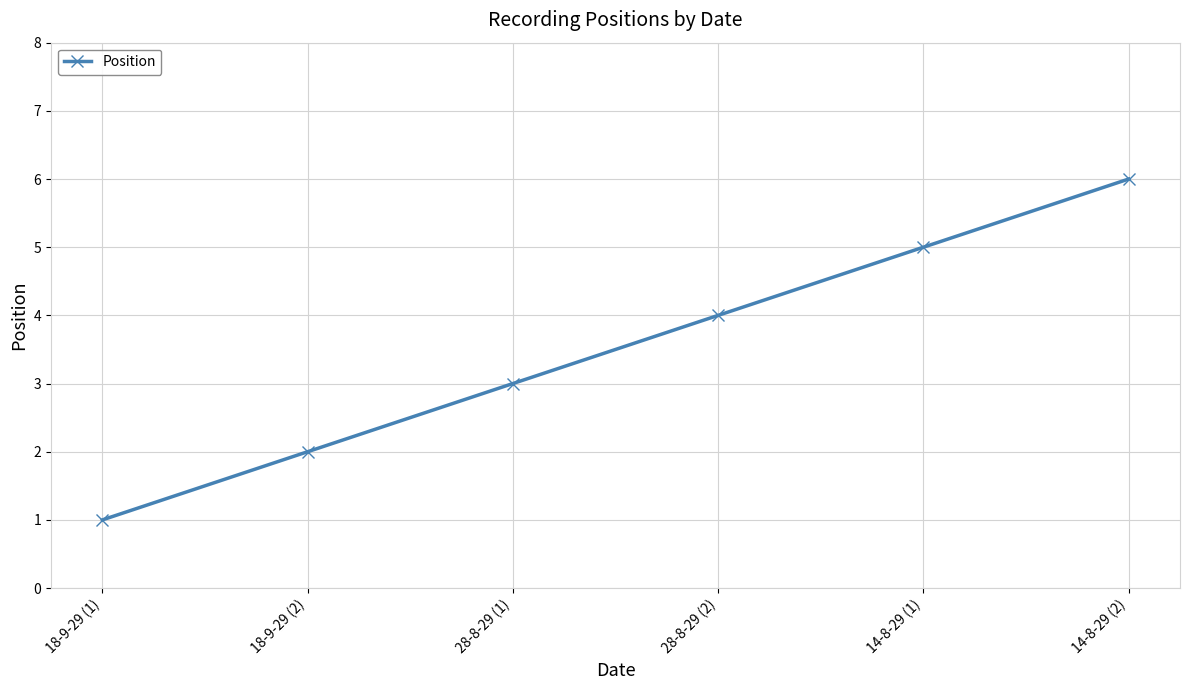

What is the label of the 1st point from the right?

14-8-29 (2)